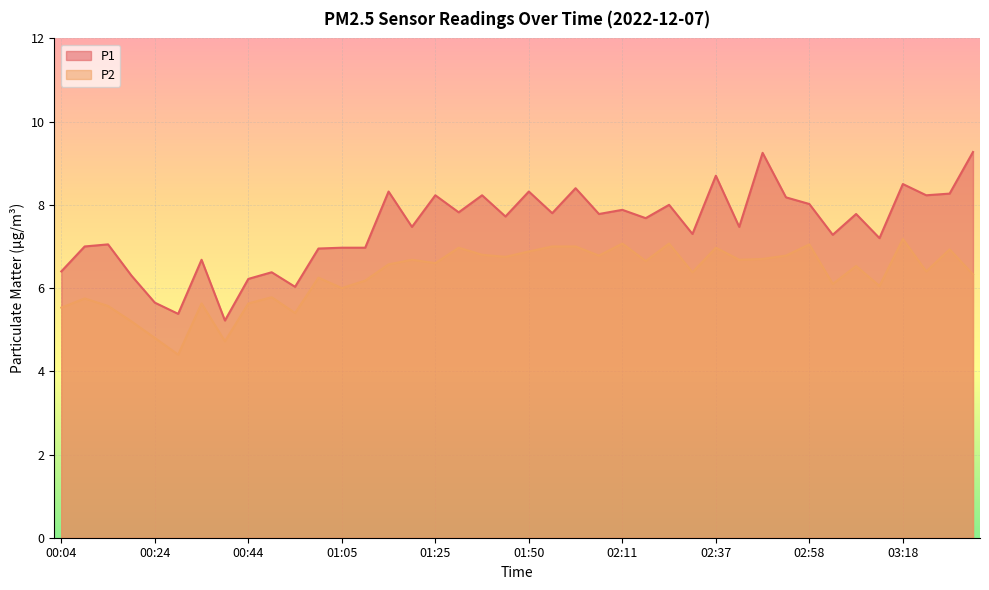

At which label does P1 first exceed 7?

00:14